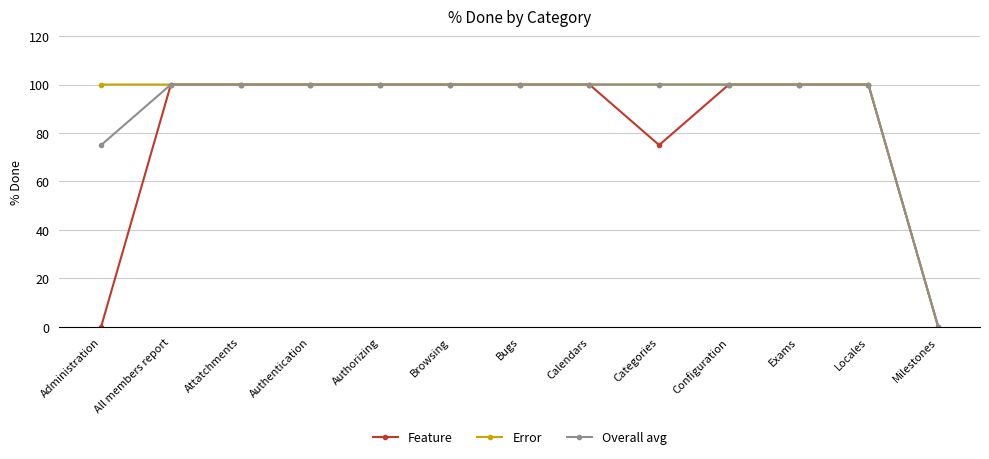

Is it true that Feature equals 172 at Attatchments?

False